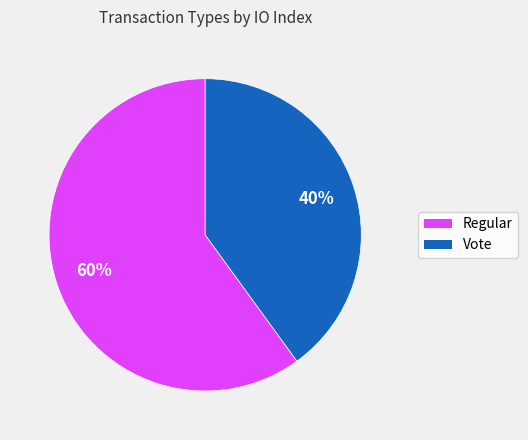

Which has a higher value, Regular or Vote?

Regular